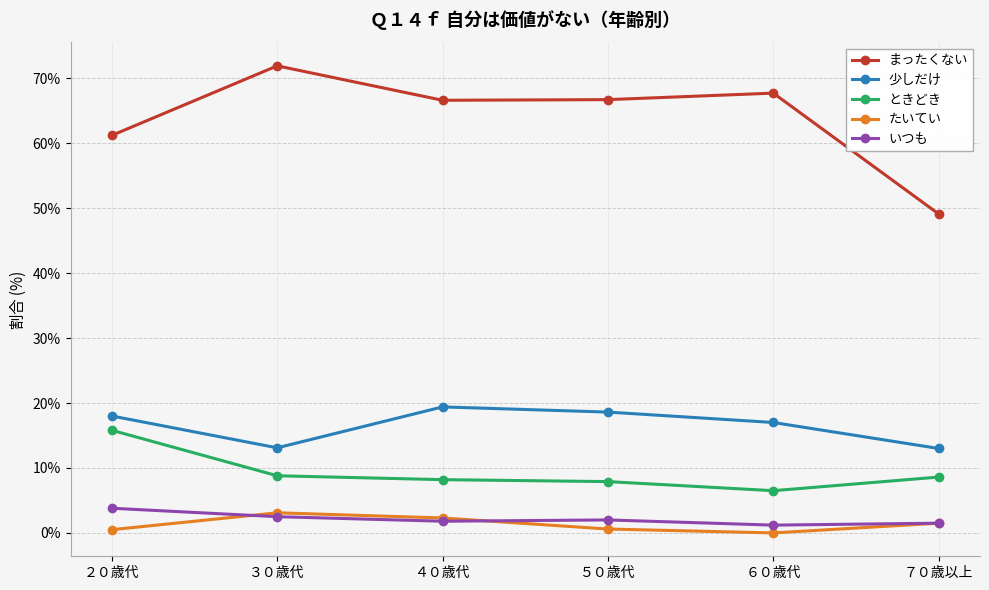

Is it true that 少しだけ equals 13.1 at ３０歳代?

True